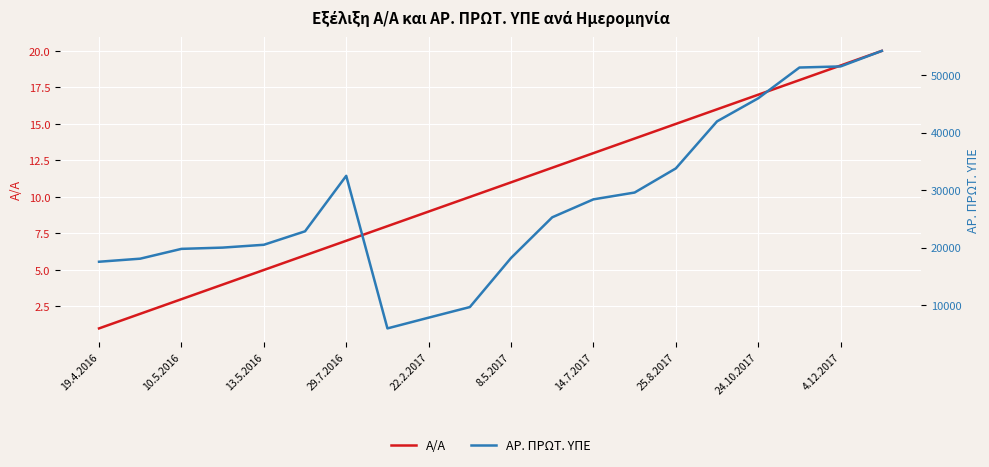

The value of Α/Α at 25.8.2017 is 15. True or false?

True